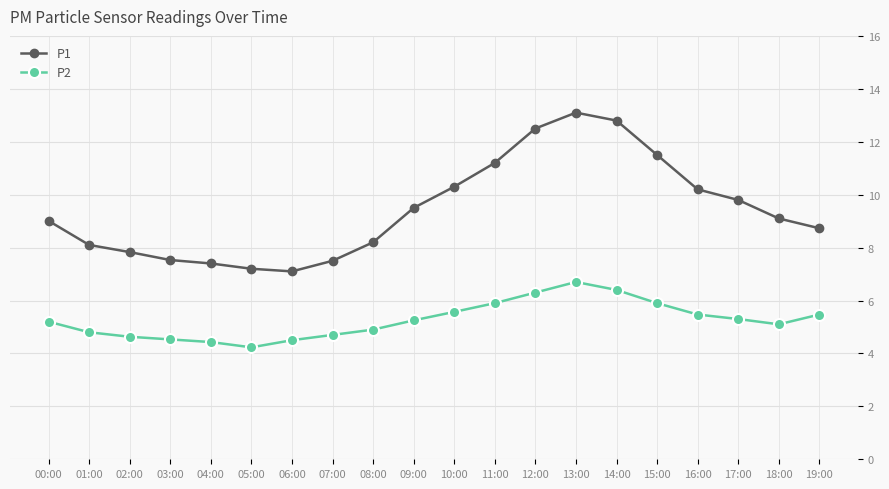

Which series has the largest range (max minus min)?

P1